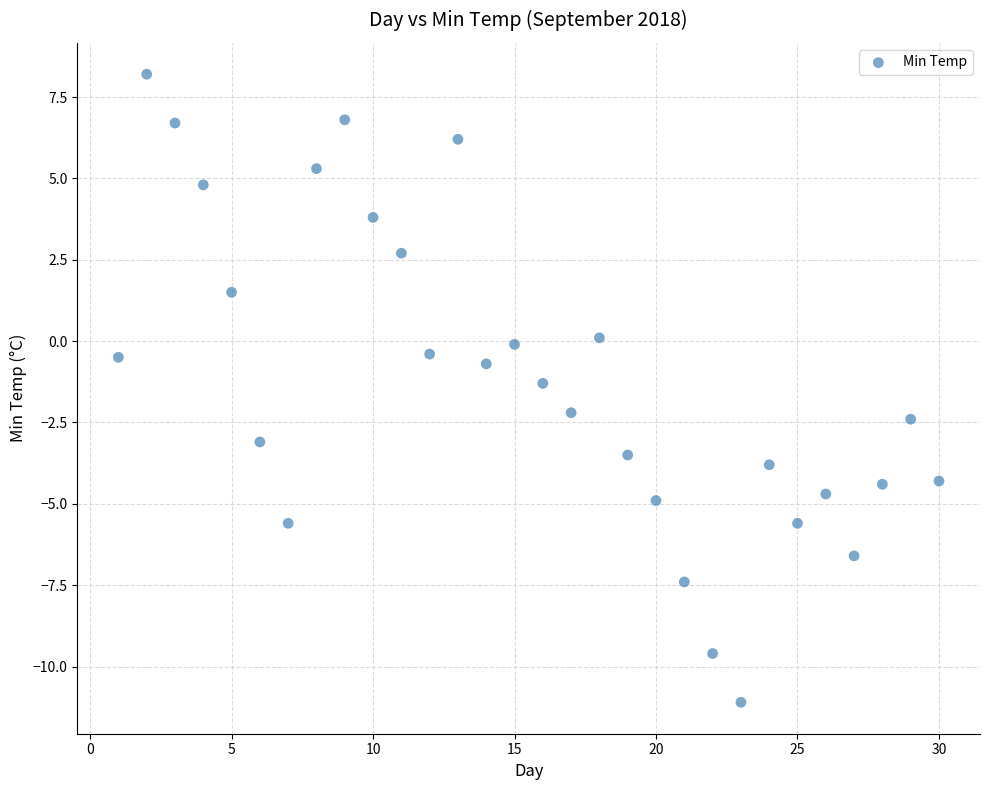

What is the range of X values (max minus min)?

29.0